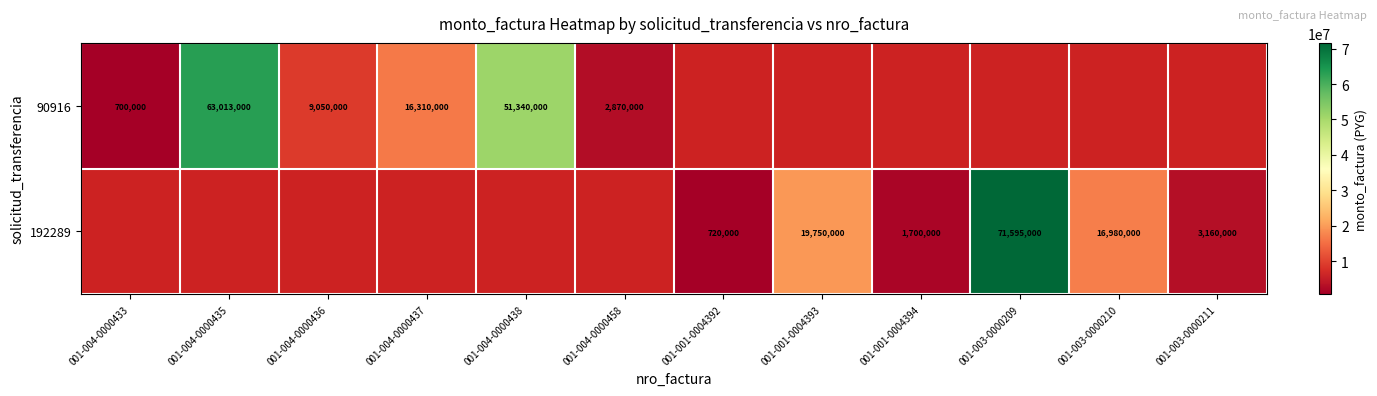

True or false: 90916 has a value of 2870000 at 001-004-0000458.

True